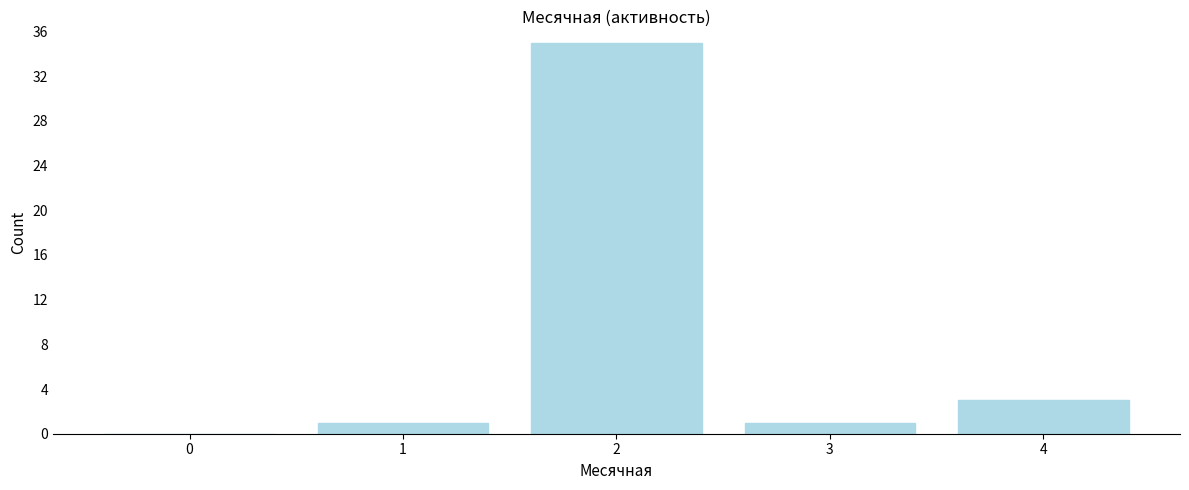

Reading left to right, extract all data points from this chart.

0=0	1=1	2=35	3=1	4=3